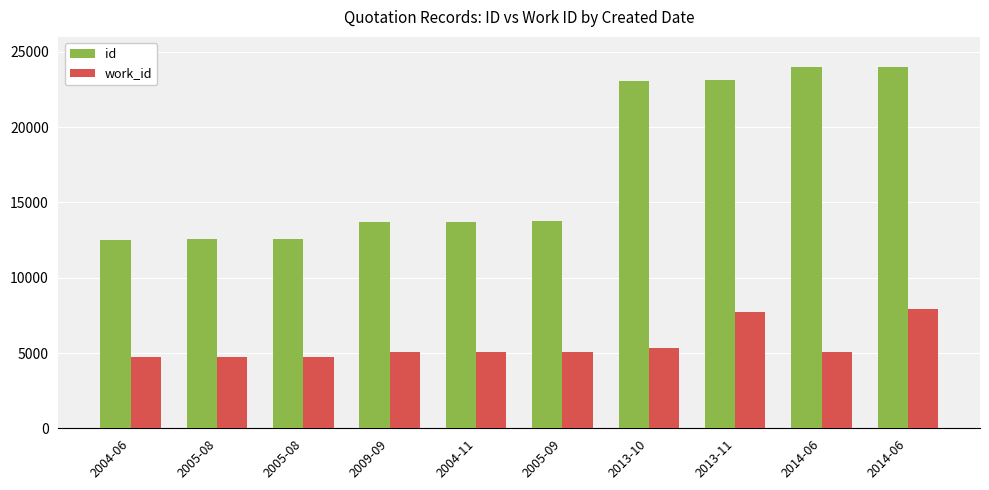

How many bars are there in each group?

2